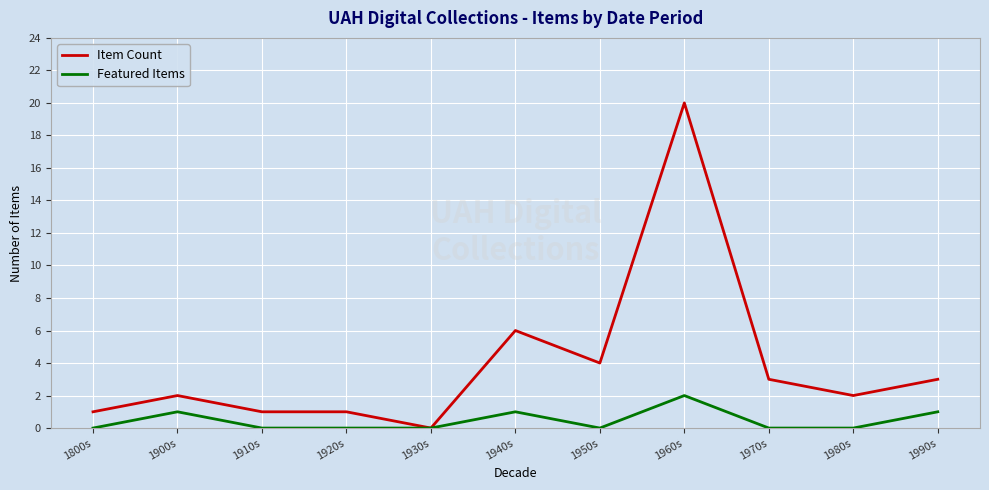

True or false: Featured Items has a value of 3 at 1960s.

False